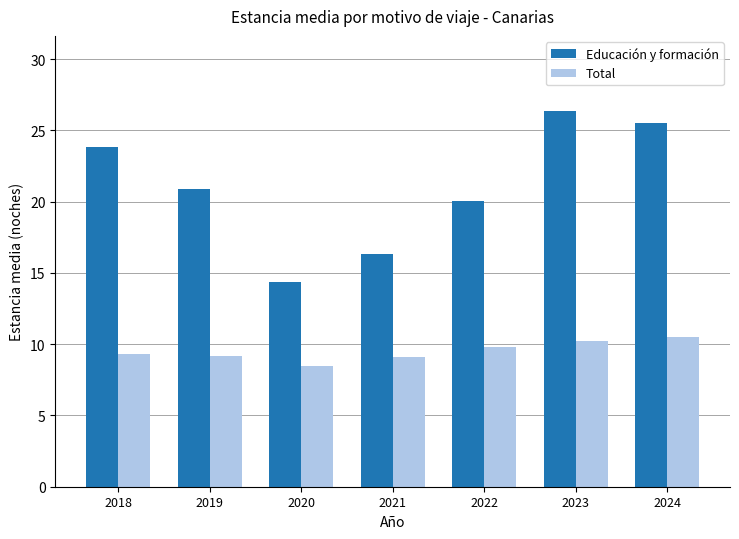

What is the value of the Total bar at the 5th from the left?

9.8